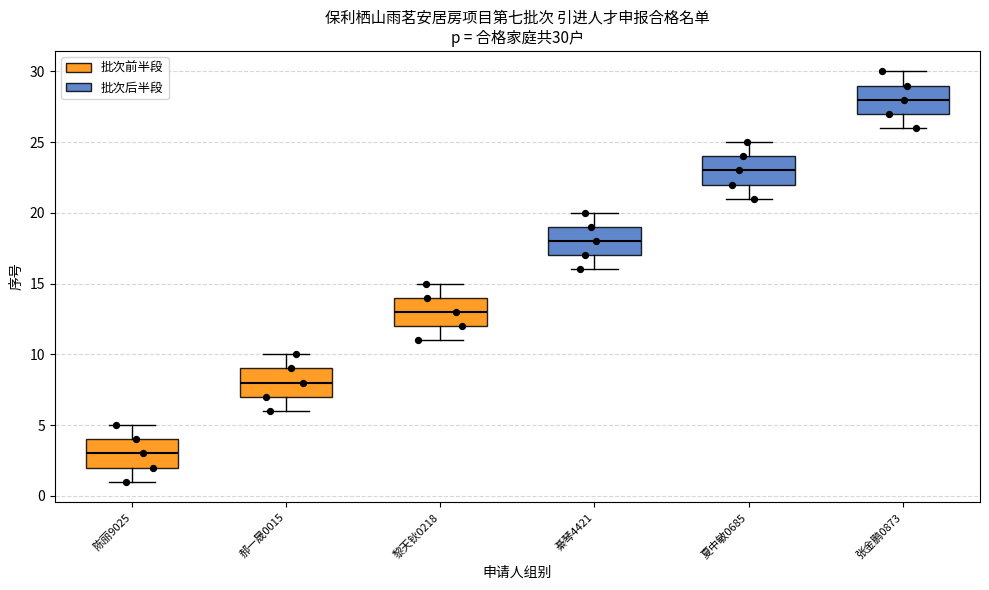

Which box's median line is the lowest?

陈丽9025